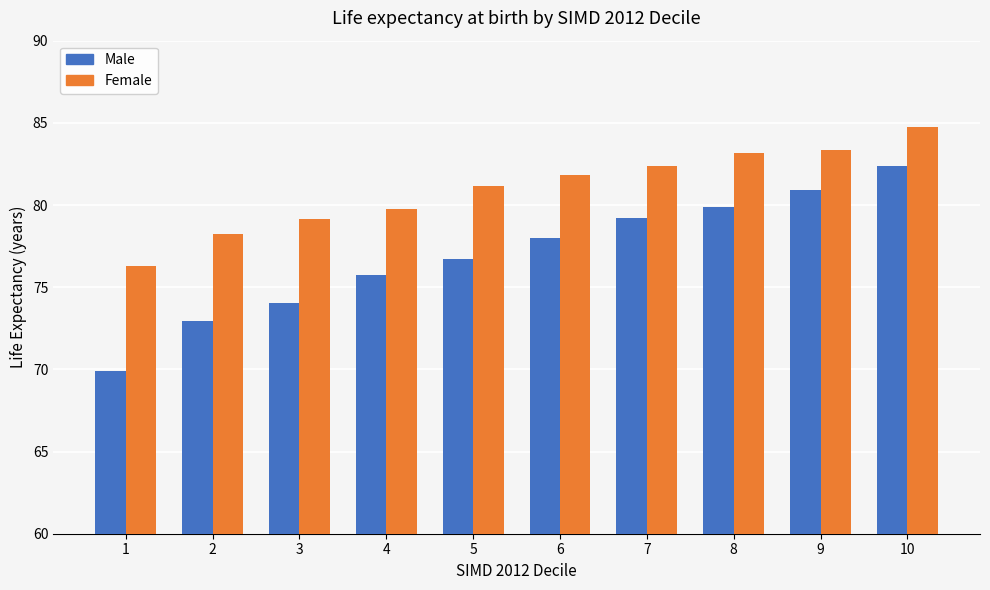

Between 7 and 8, which series saw the biggest shift?

Female